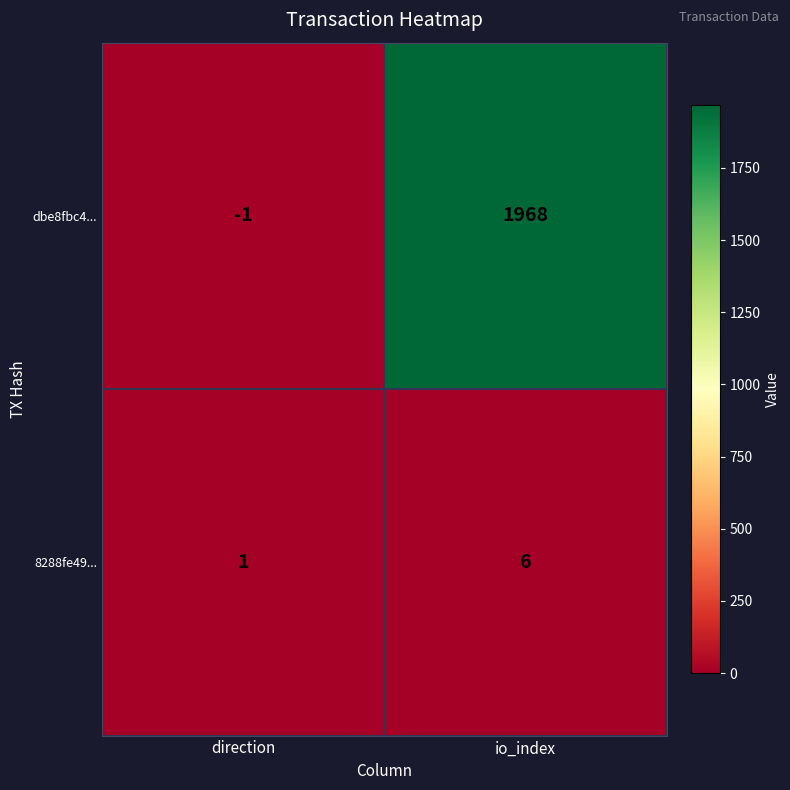

True or false: 8288fe49... has a value of 9 at io_index.

False